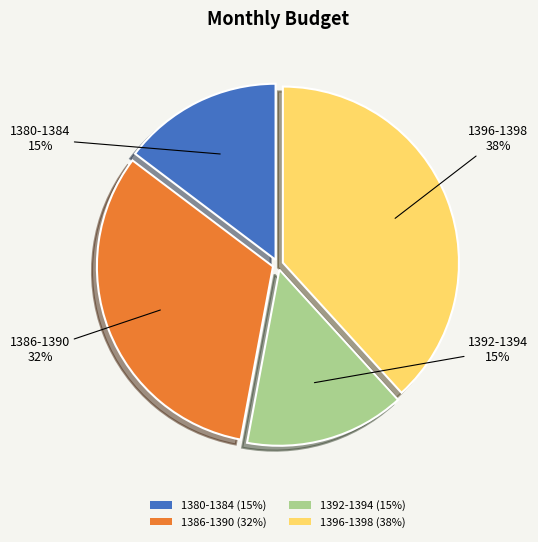

How many slices are in this pie chart?

4